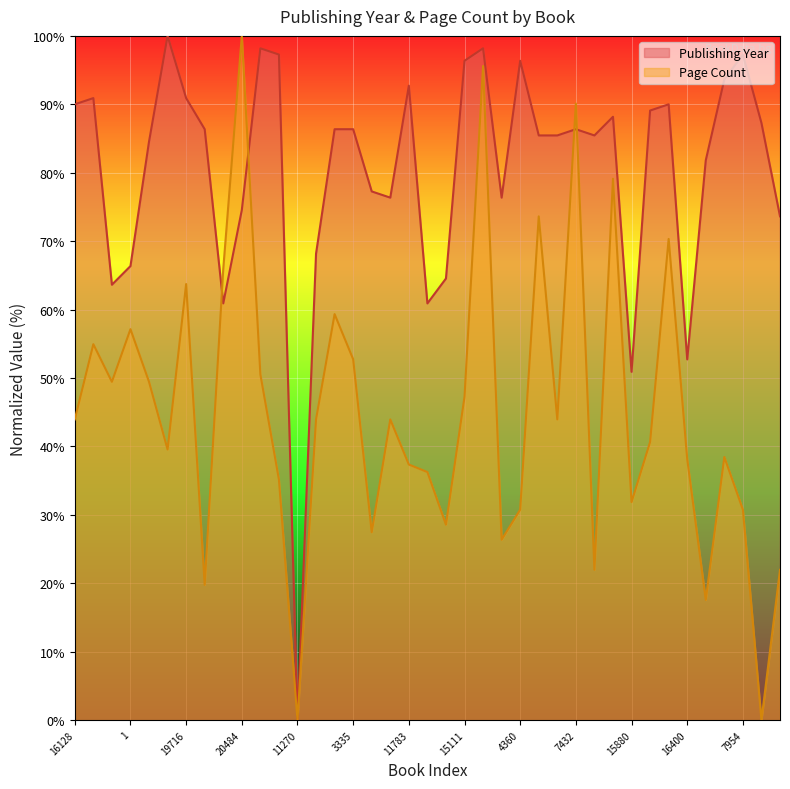

How many intersections are there between pageCount and publishingYear?

4